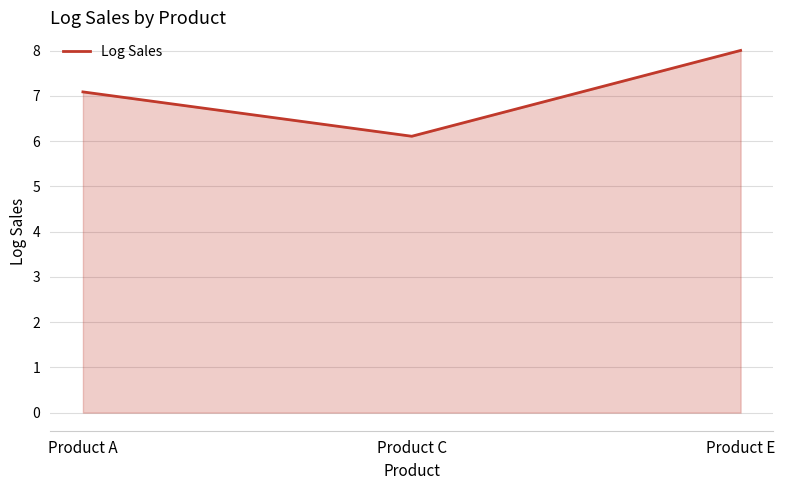

Between Product A and Product C, which is larger?

Product A